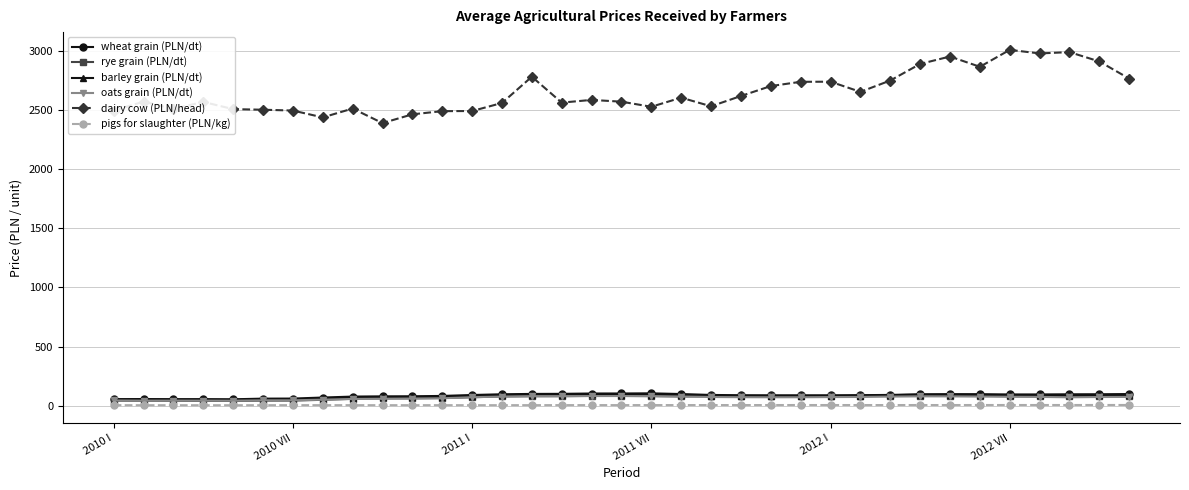

Which series has the widest spread of values?

dairy cow (PLN/head)